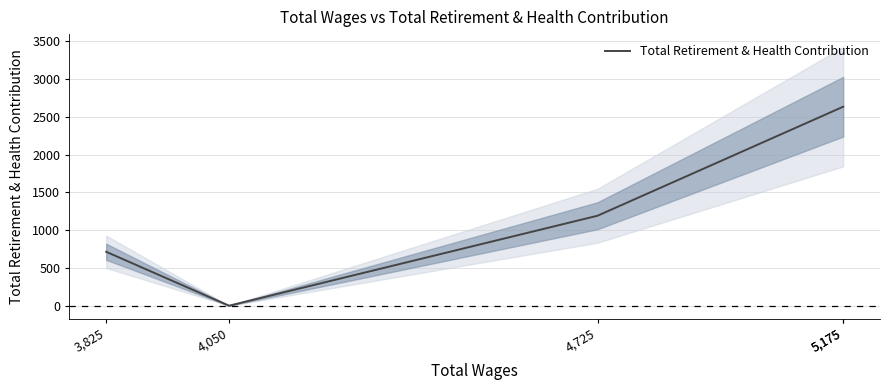

What value does the data have at 4,725, to the nearest 10?

1190